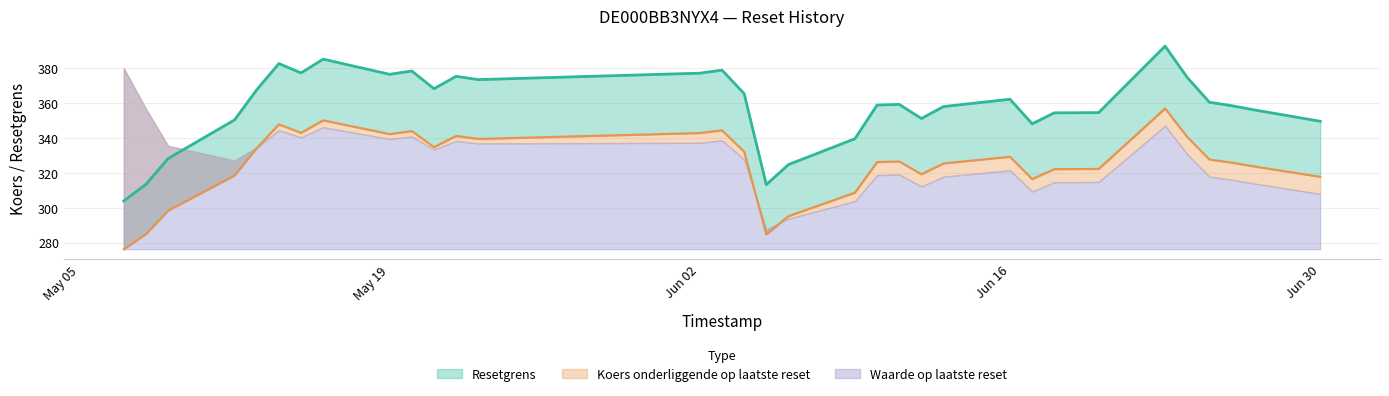

True or false: Koers onderliggende op laatste reset and Resetgrens cross at least once.

False